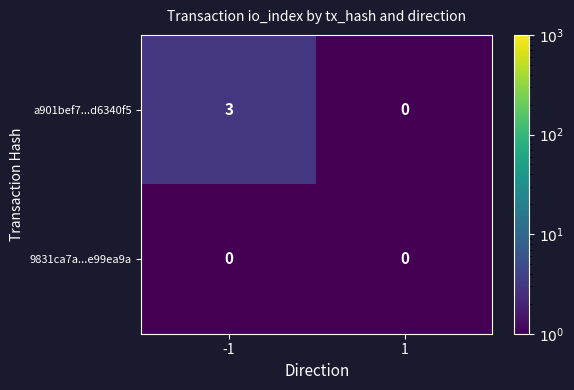

Which series has the largest total across all categories?

a901bef7...d6340f5